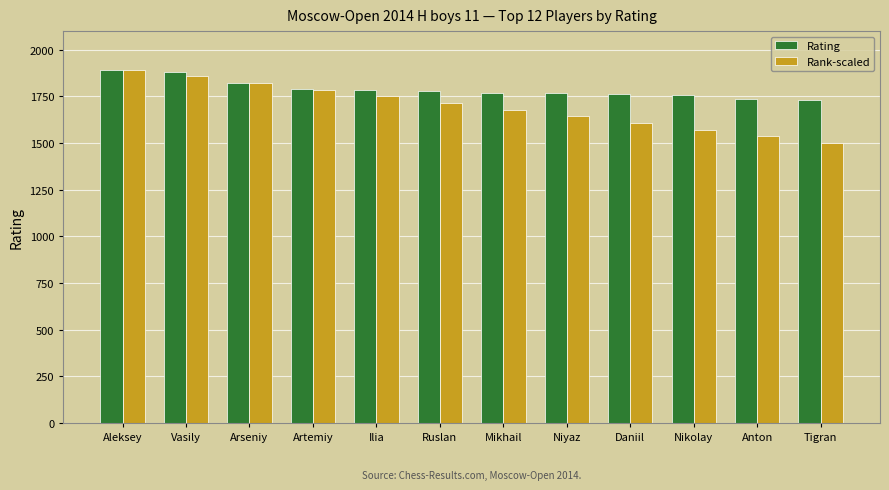

At which category is the sum across all series the highest?

Aleksey